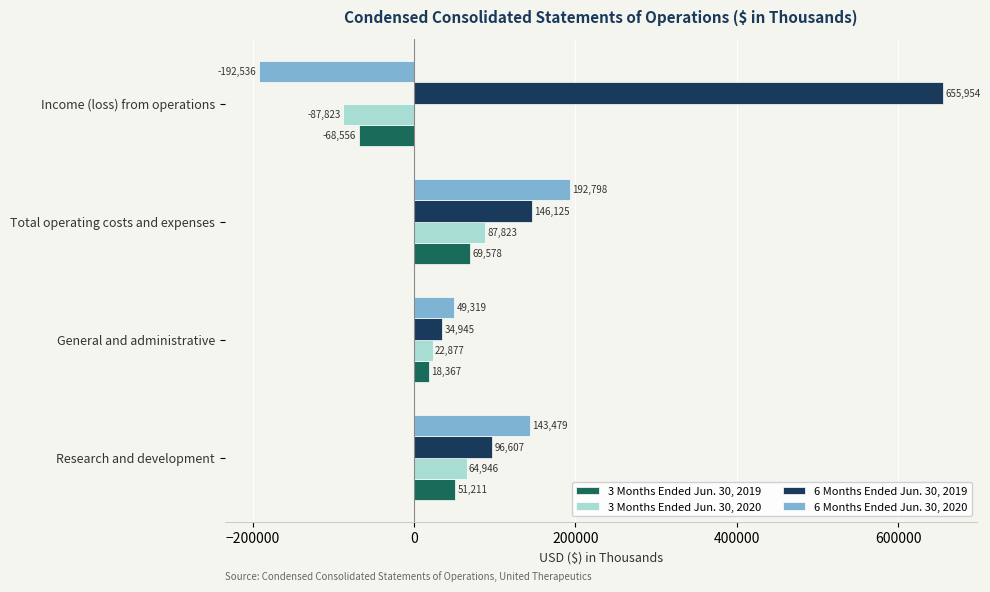

The value of 3 Months Ended Jun. 30, 2020 at Total operating costs and expenses is 87823. True or false?

True